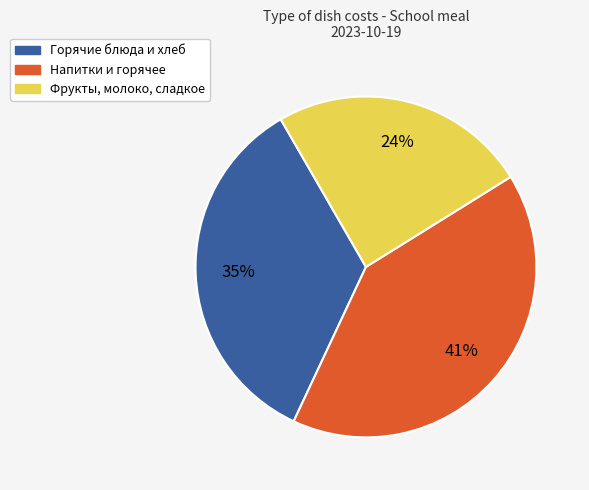

How many segments does this pie chart have?

3